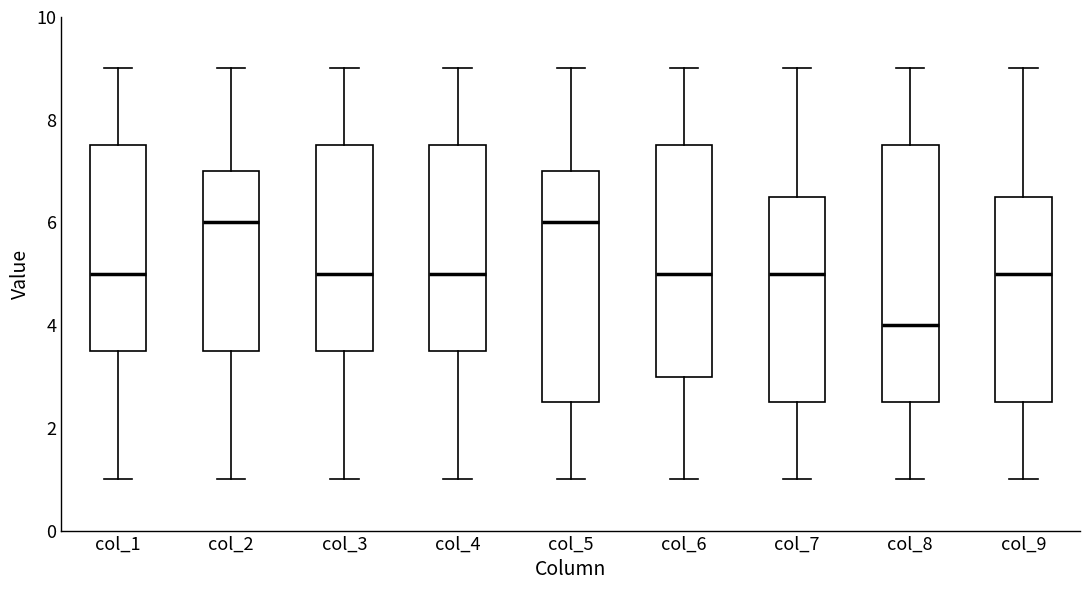

Reading left to right, read every box against the y-axis: the position of its median line, the range the box covers, and the ends of its whiskers. The values are not printed on the chart, so give them approximately, as read against the axis.

col_1: median 5.0, box 3.6 to 7.6, whiskers 1.0 to 9.0
col_2: median 6.0, box 3.6 to 7.0, whiskers 1.0 to 9.0
col_3: median 5.0, box 3.6 to 7.6, whiskers 1.0 to 9.0
col_4: median 5.0, box 3.6 to 7.6, whiskers 1.0 to 9.0
col_5: median 6.0, box 2.6 to 7.0, whiskers 1.0 to 9.0
col_6: median 5.0, box 3.0 to 7.6, whiskers 1.0 to 9.0
col_7: median 5.0, box 2.6 to 6.6, whiskers 1.0 to 9.0
col_8: median 4.0, box 2.6 to 7.6, whiskers 1.0 to 9.0
col_9: median 5.0, box 2.6 to 6.6, whiskers 1.0 to 9.0